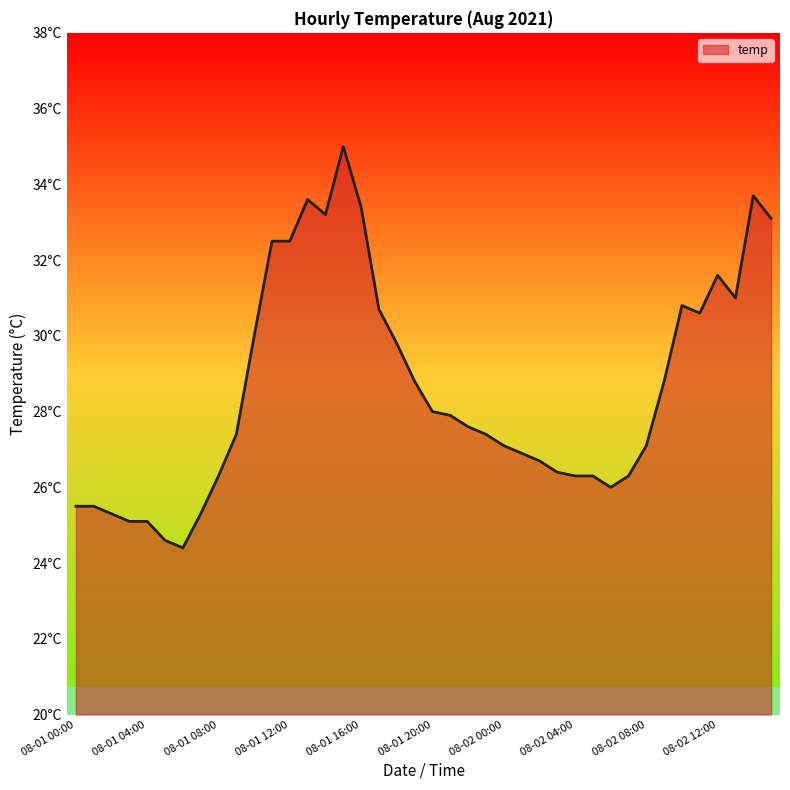

Is this an area chart (filled region under the line)?

Yes